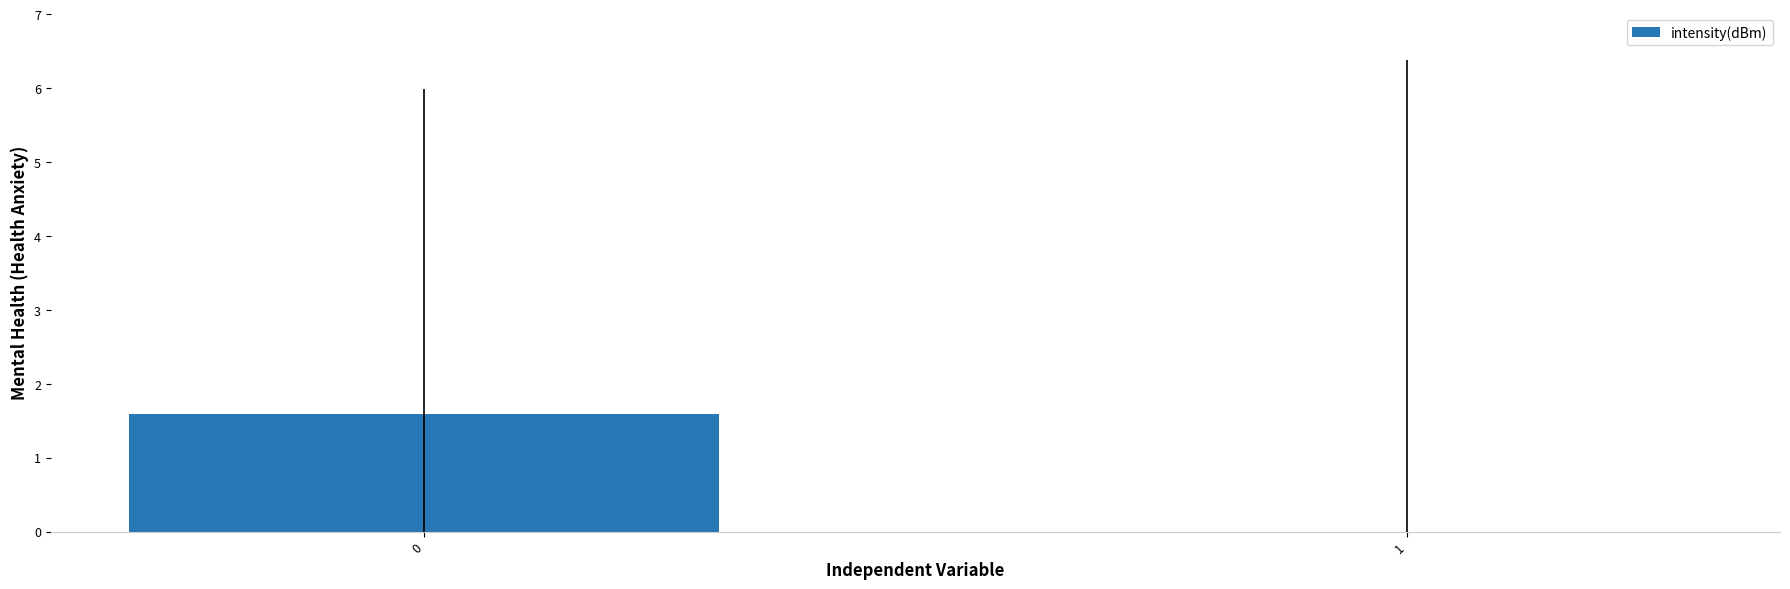

The chart shows a value of -0.9 at 1. True or false?

False